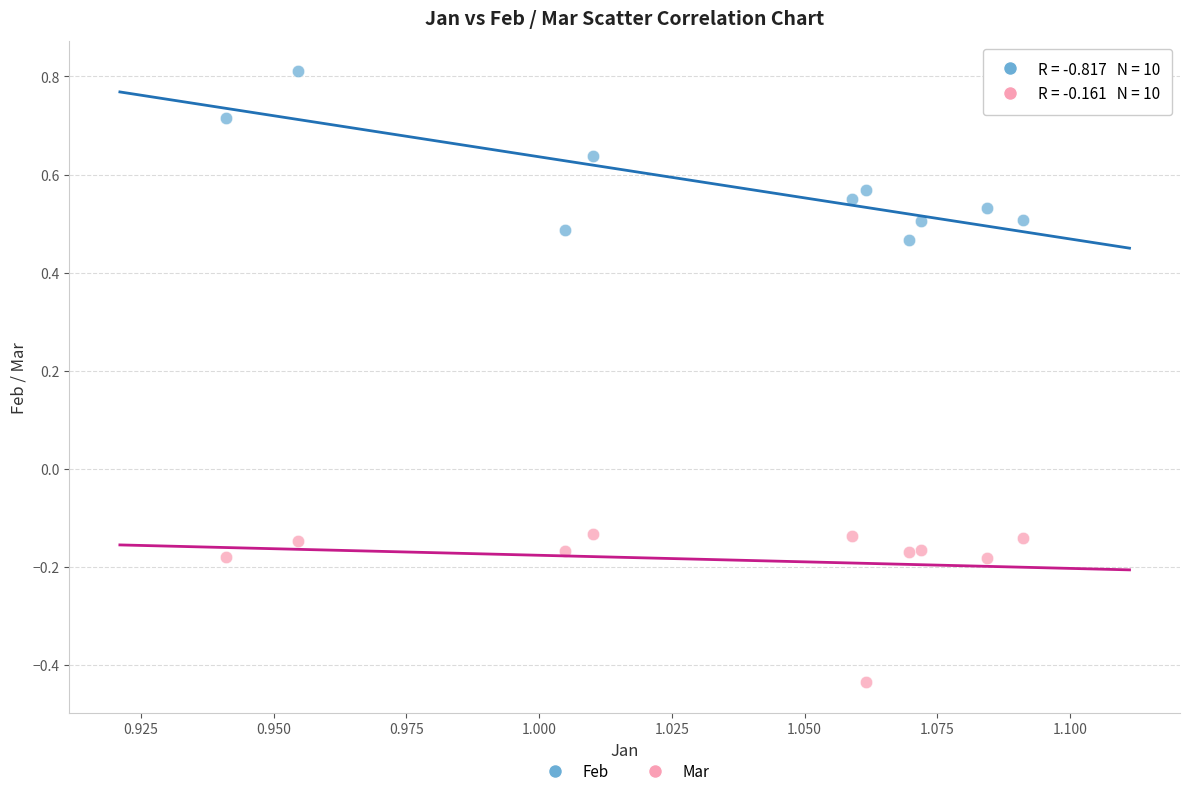

Which series reaches the minimum Y coordinate?

Mar